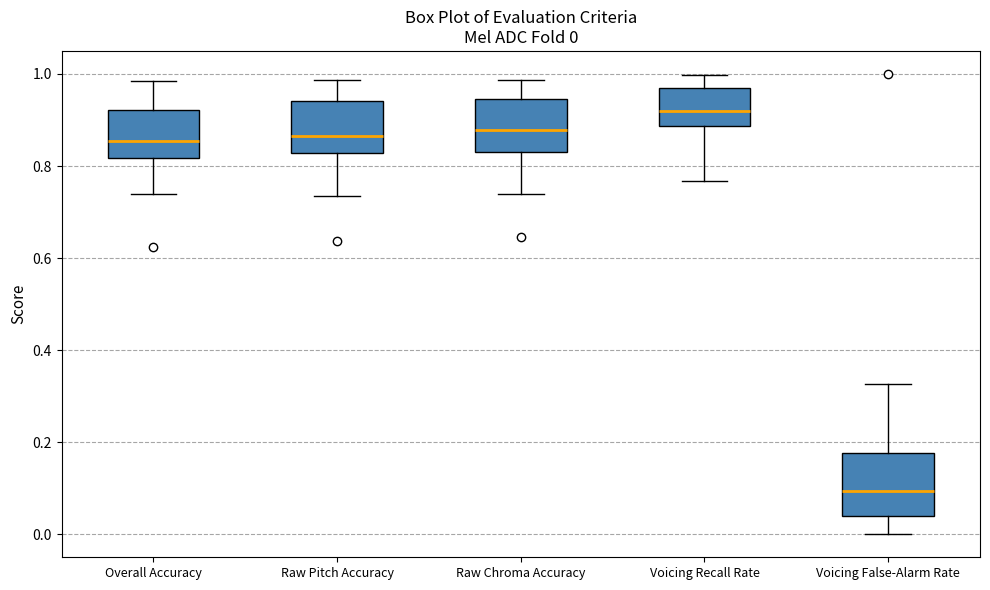

Which box's median line is the highest?

Voicing Recall Rate